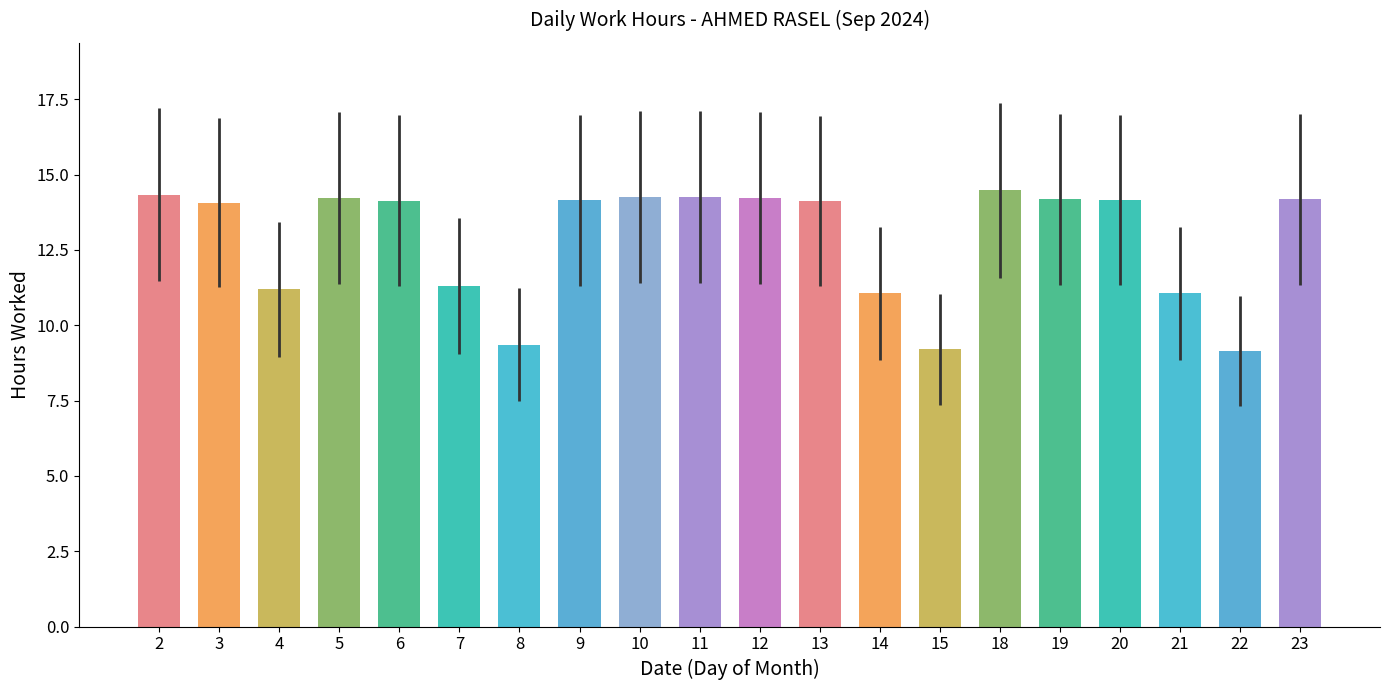

True or false: the data shows 5.2 at 19.

False